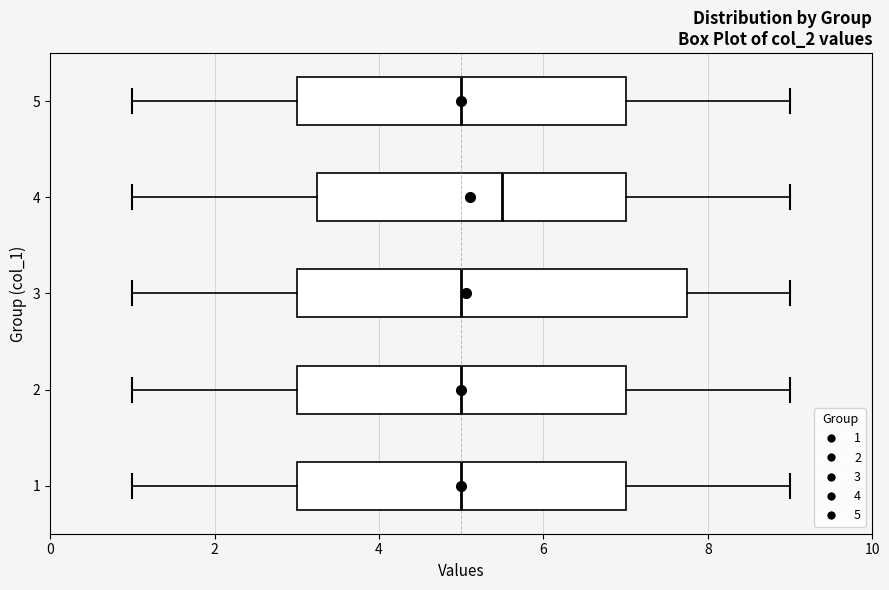

Where does the left whisker of the box at y = 3 end on the x-axis? The values are not printed on the chart, so give them approximately, as read against the axis.

1.0